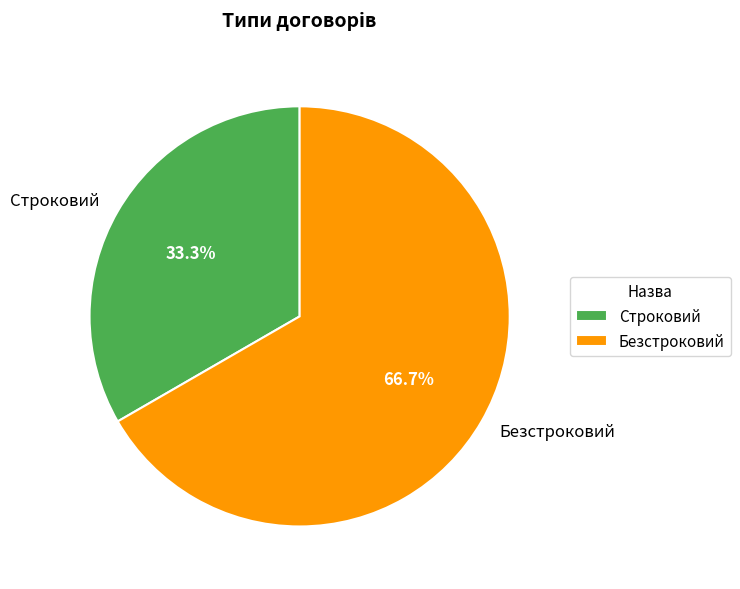

Is there a majority slice in this chart?

Yes